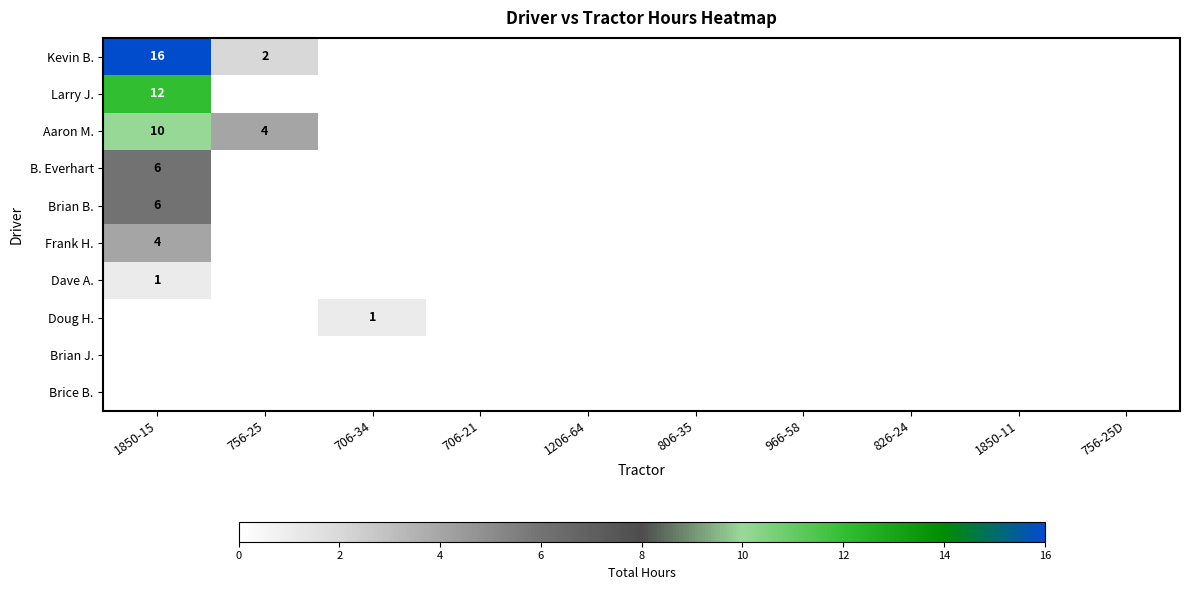

Is the value of Aaron M. at 756-25 greater than the value of B. Everhart at 1850-15?

No